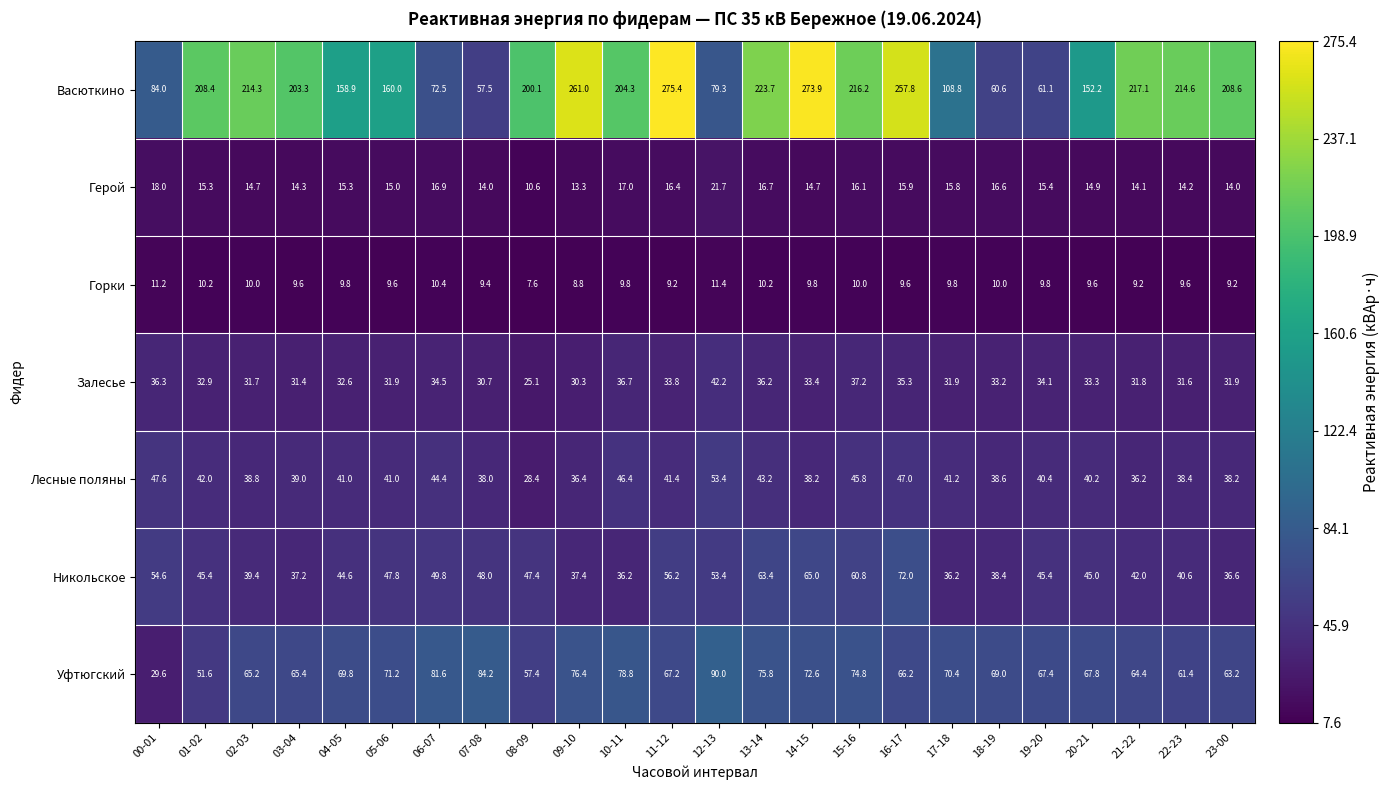

Is it true that Никольское equals 36.6 at 23-00?

True